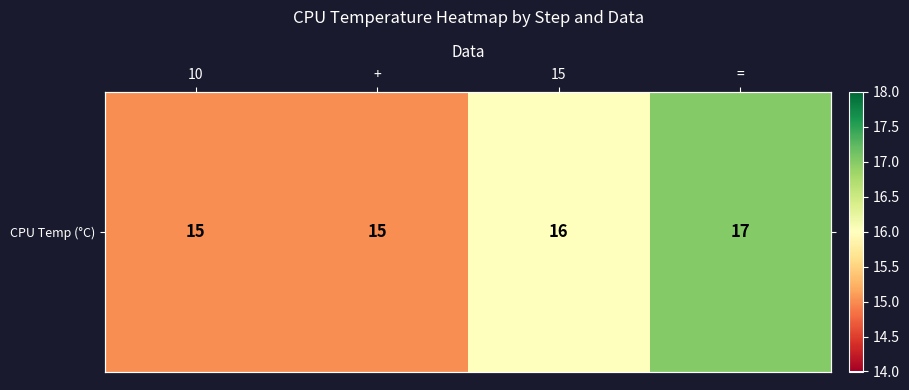

What is the greatest value displayed?

17